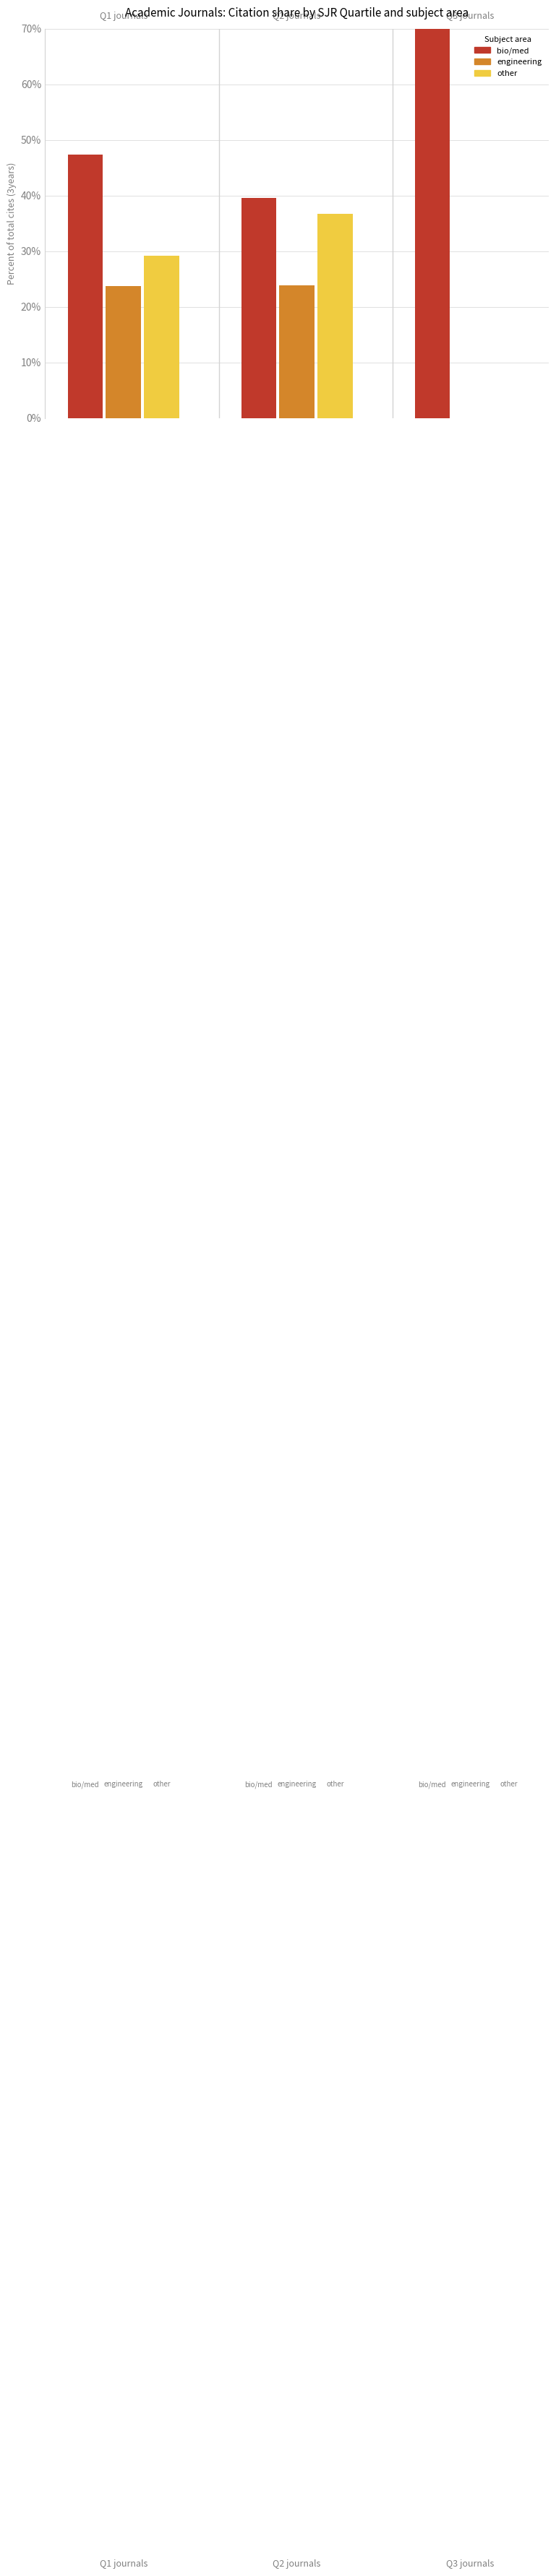

Count the number of categories in the chart.

3